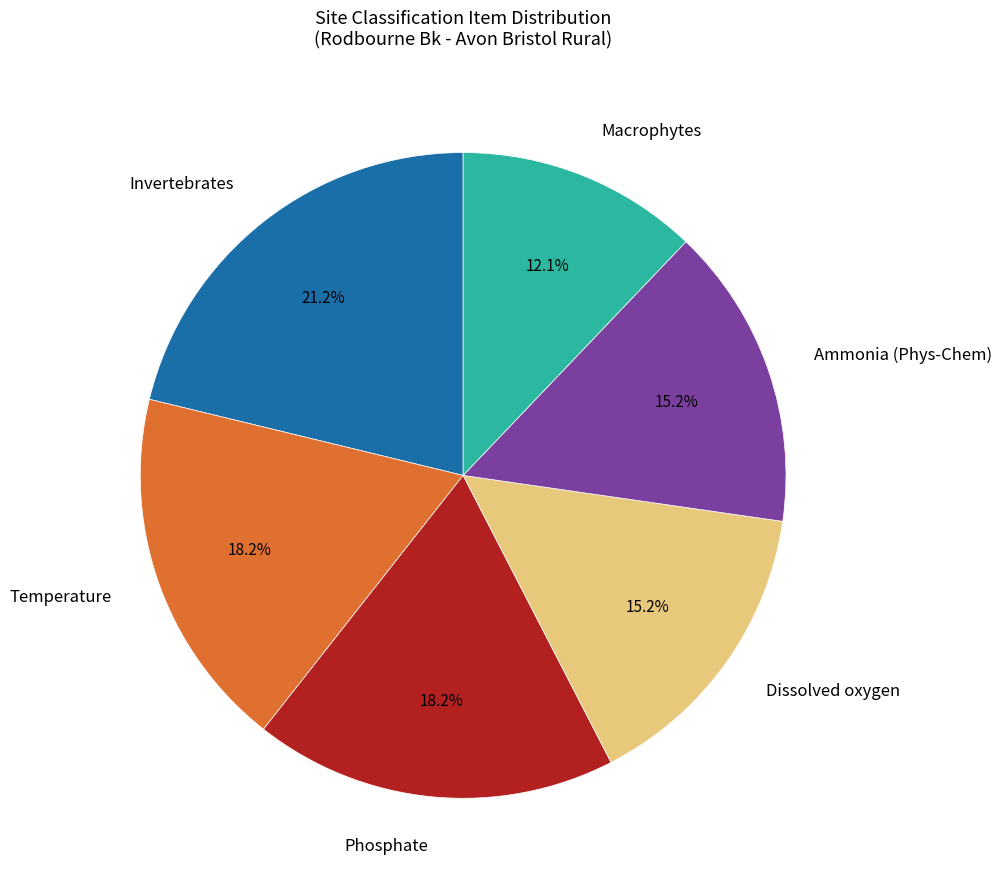

To the nearest percent, what is the average slice percentage?

17%